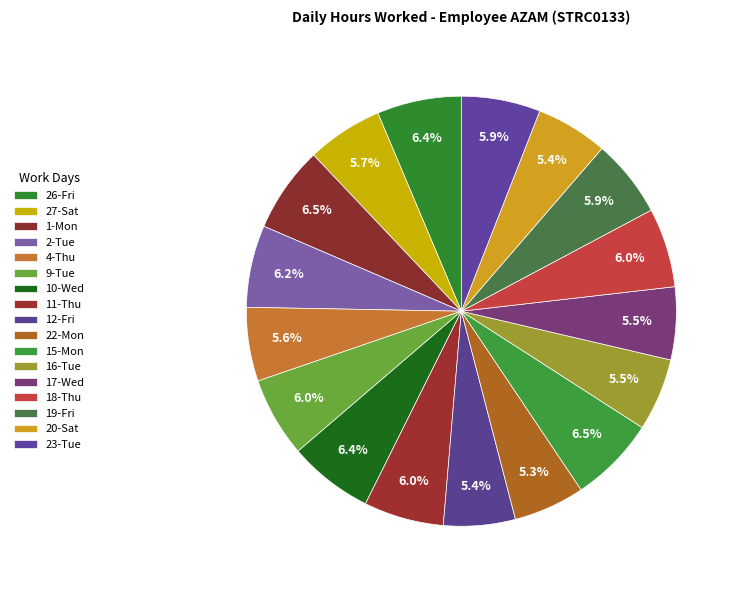

What is the change in value from 9-Tue to 23-Tue?

-0.1